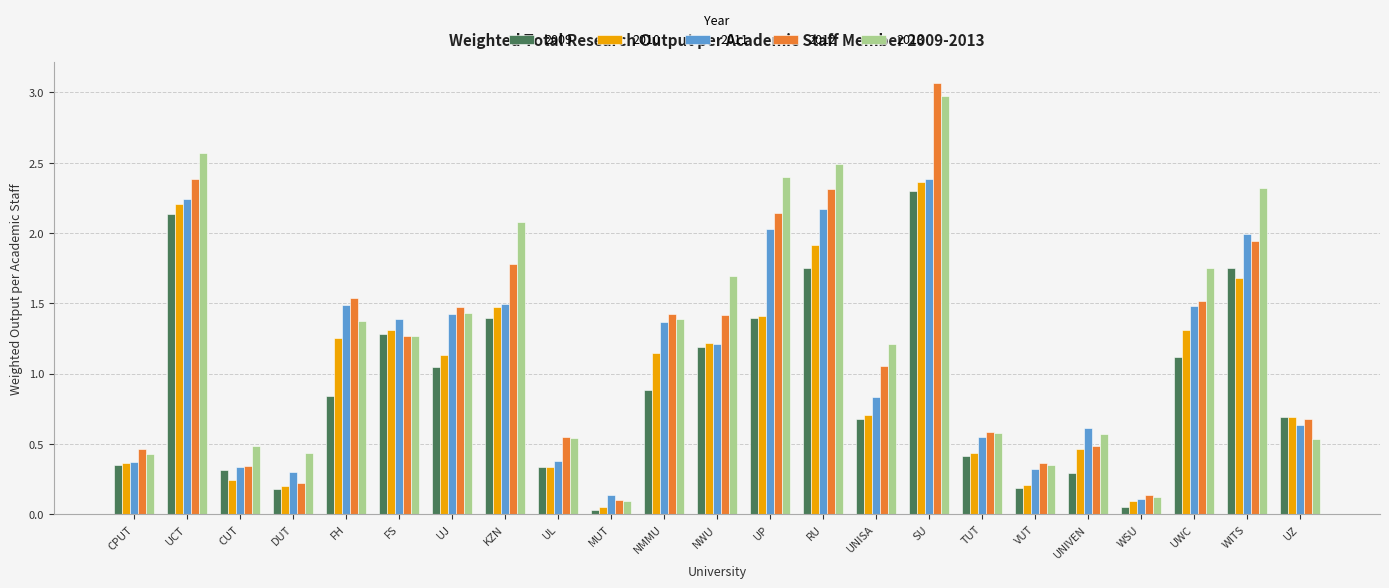

The value of 2012 at UL is 0.6. True or false?

True